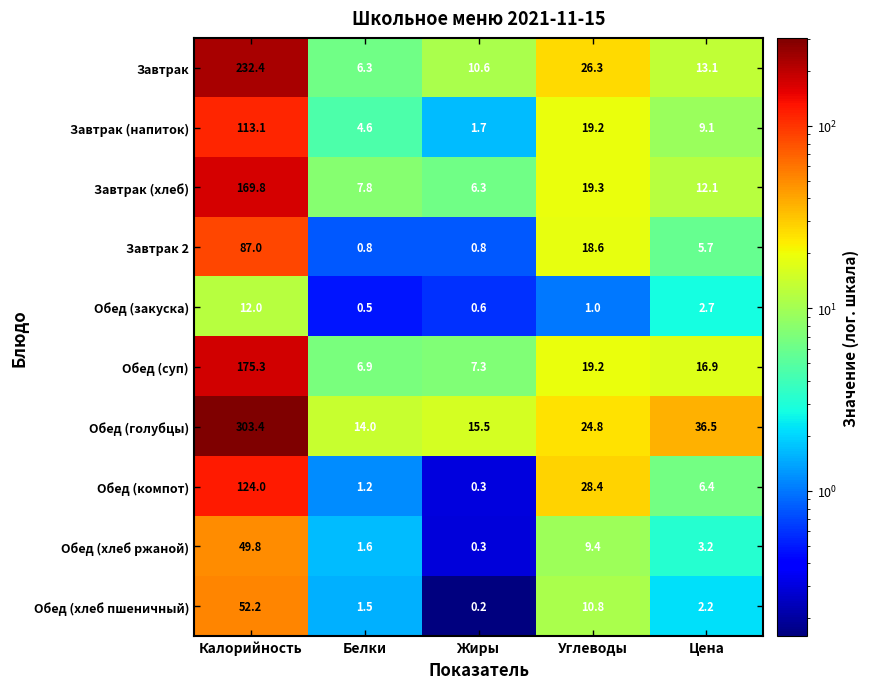

How many series are shown in this chart?

10